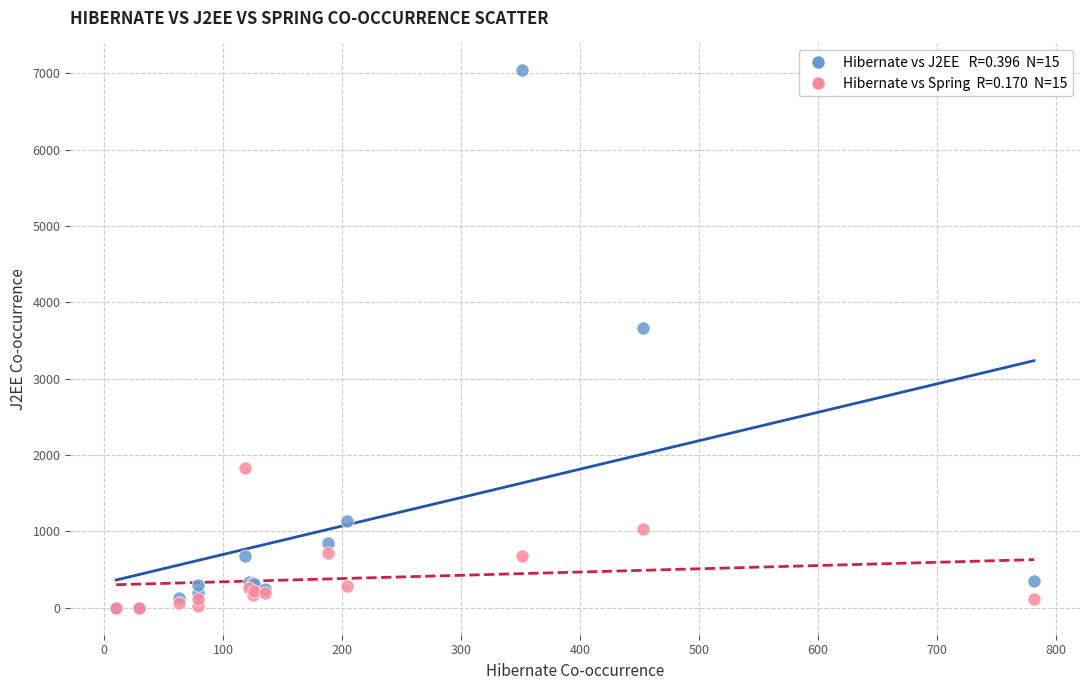

Across all series, what Y value is closest to 3519?

3664